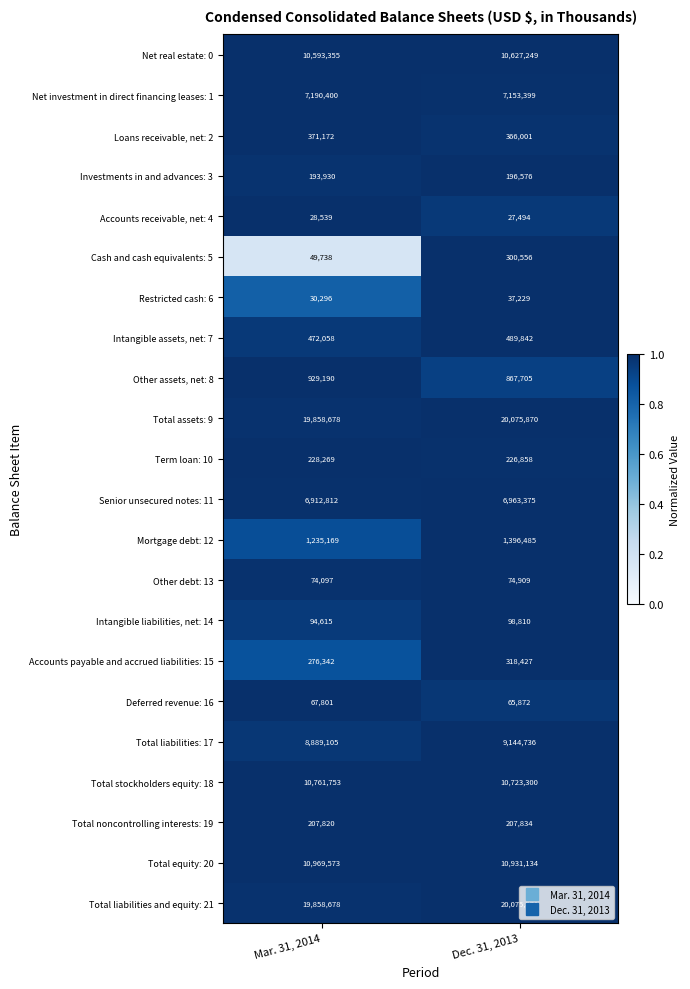

How many values in the Restricted cash: 6 series are below 37229?

1